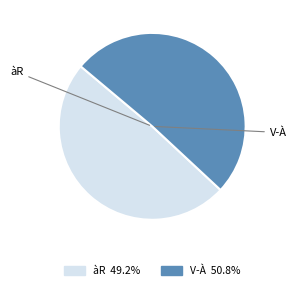

Is there any slice that represents more than half of the pie?

Yes